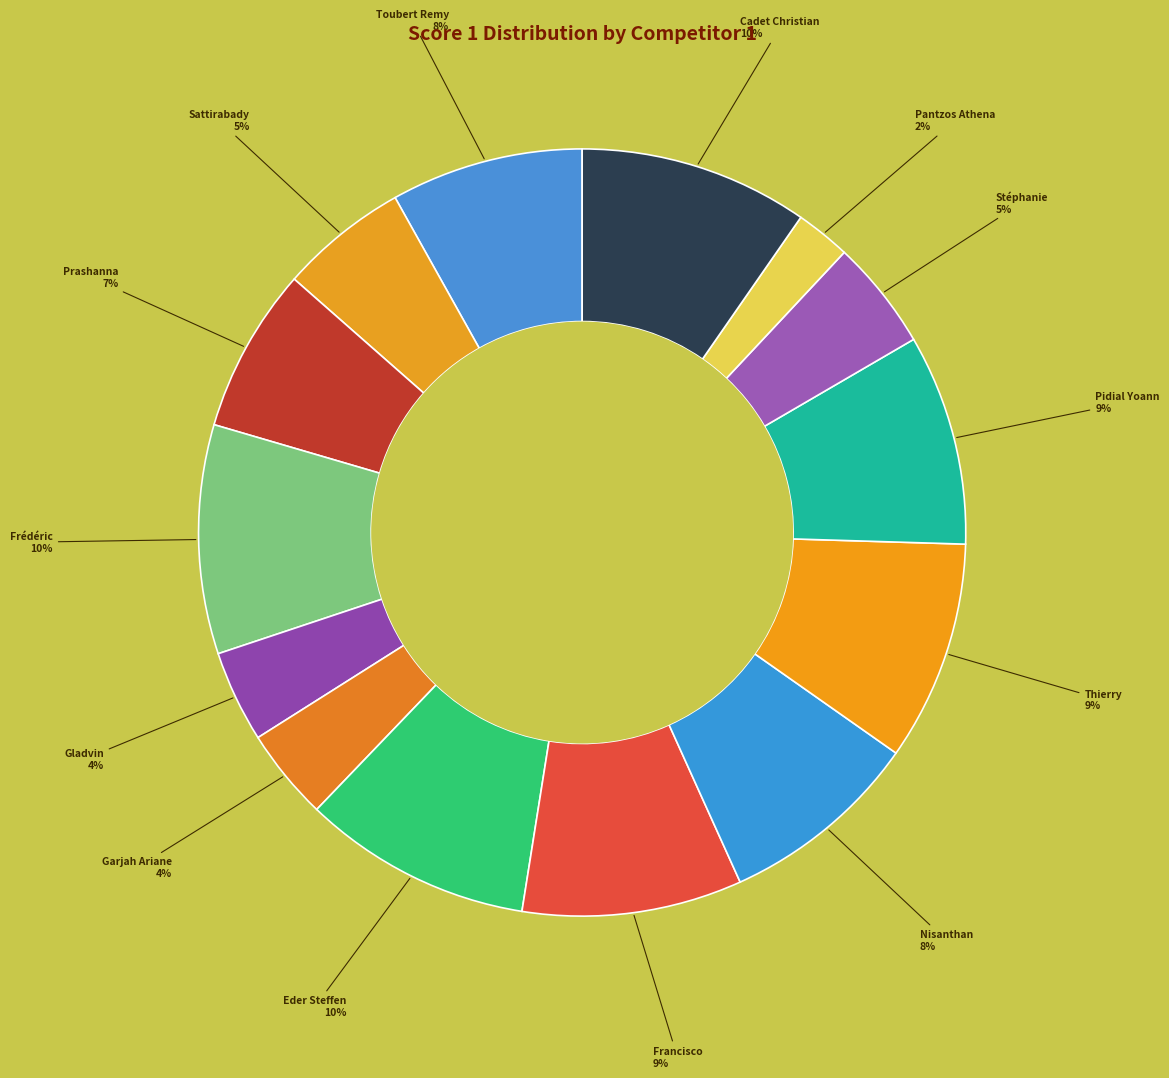

How many slices are in this pie chart?

14